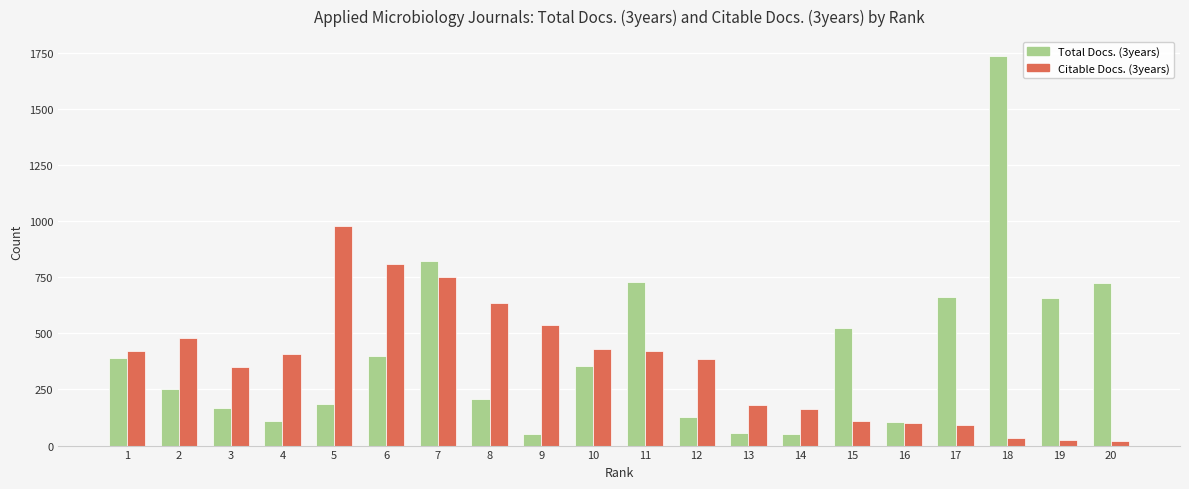

How many distinct data groups are displayed?

2